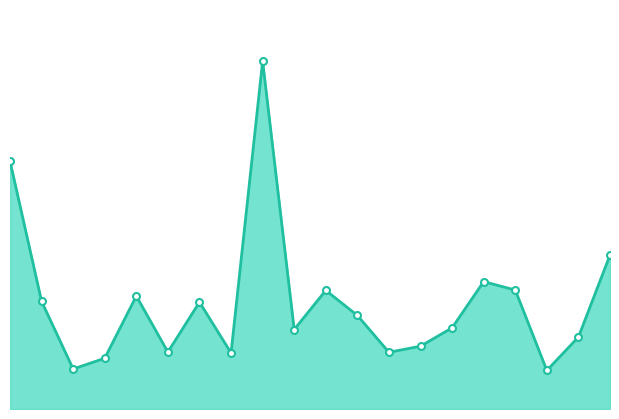

Is this an area chart (filled region under the line)?

Yes